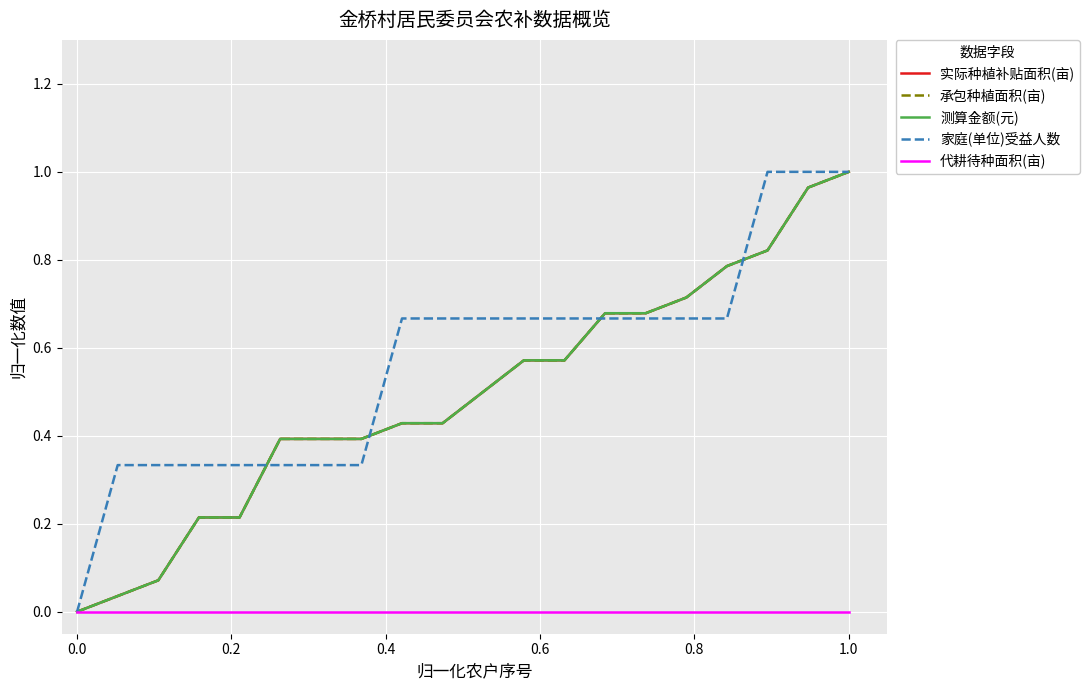

True or false: 家庭(单位)受益人数 has more than 2 interior local peaks.

False